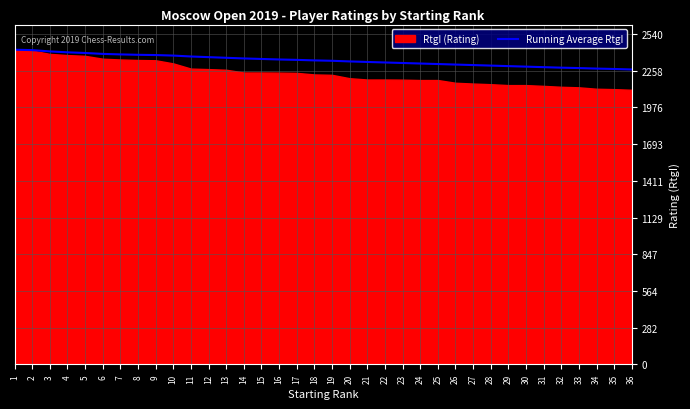

The chart shows a value of 2374 at 10. True or false?

True